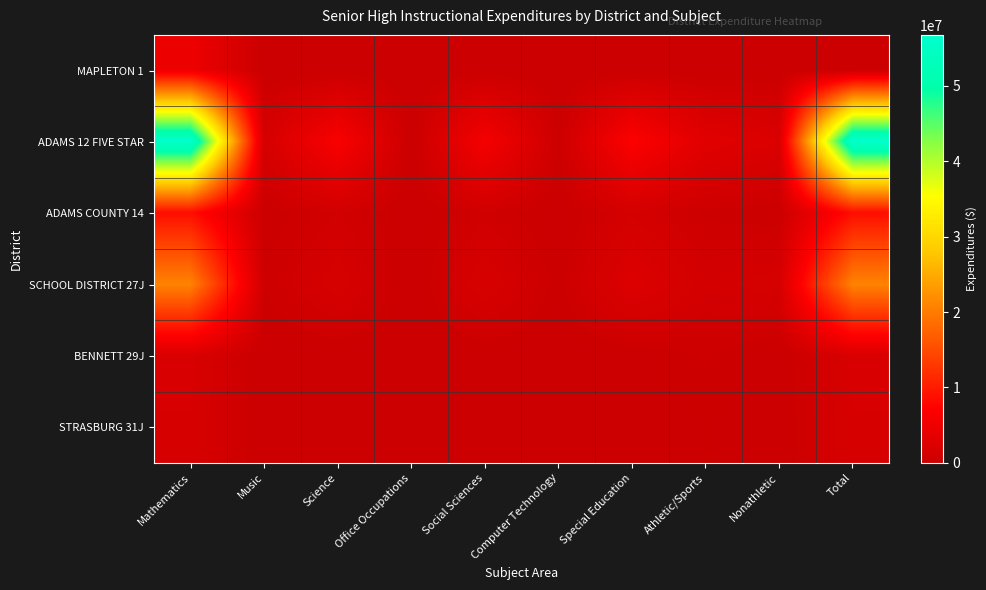

Reading left to right, extract all data points from this chart.

MAPLETON 1: Mathematics=4846294.9	Music=0.0	Science=0.0	Office Occupations=0.0	Social Sciences=0.0	Computer Technology=0.0	Special Education=0.0	Athletic/Sports=0.0	Nonathletic=0.0	Total=0.0
ADAMS 12 FIVE STAR: Mathematics=56735905.7	Music=1432242.4	Science=6450233.3	Office Occupations=0.0	Social Sciences=5826877.7	Computer Technology=338184.7	Special Education=6891554.7	Athletic/Sports=3060324.8	Nonathletic=2225086.9	Total=56735905.7
ADAMS COUNTY 14: Mathematics=8608906.9	Music=160014.1	Science=892098.5	Office Occupations=0.0	Social Sciences=768564.6	Computer Technology=3218.2	Special Education=1263631.9	Athletic/Sports=350190.8	Nonathletic=153110.9	Total=8608906.9
SCHOOL DISTRICT 27J: Mathematics=20846494.4	Music=469984.5	Science=1608162.9	Office Occupations=0.0	Social Sciences=1729911.7	Computer Technology=270743.5	Special Education=2463376.1	Athletic/Sports=1156373.6	Nonathletic=1613429.6	Total=20846494.4
BENNETT 29J: Mathematics=1909178.4	Music=10416.4	Science=110699.9	Office Occupations=0.0	Social Sciences=138023.1	Computer Technology=0.0	Special Education=154573.5	Athletic/Sports=478352.3	Nonathletic=22908.1	Total=1909178.4
STRASBURG 31J: Mathematics=1733323.8	Music=34862.1	Science=166458.8	Office Occupations=0.0	Social Sciences=163558.7	Computer Technology=0.0	Special Education=0.0	Athletic/Sports=230105.1	Nonathletic=43673.8	Total=1733323.8